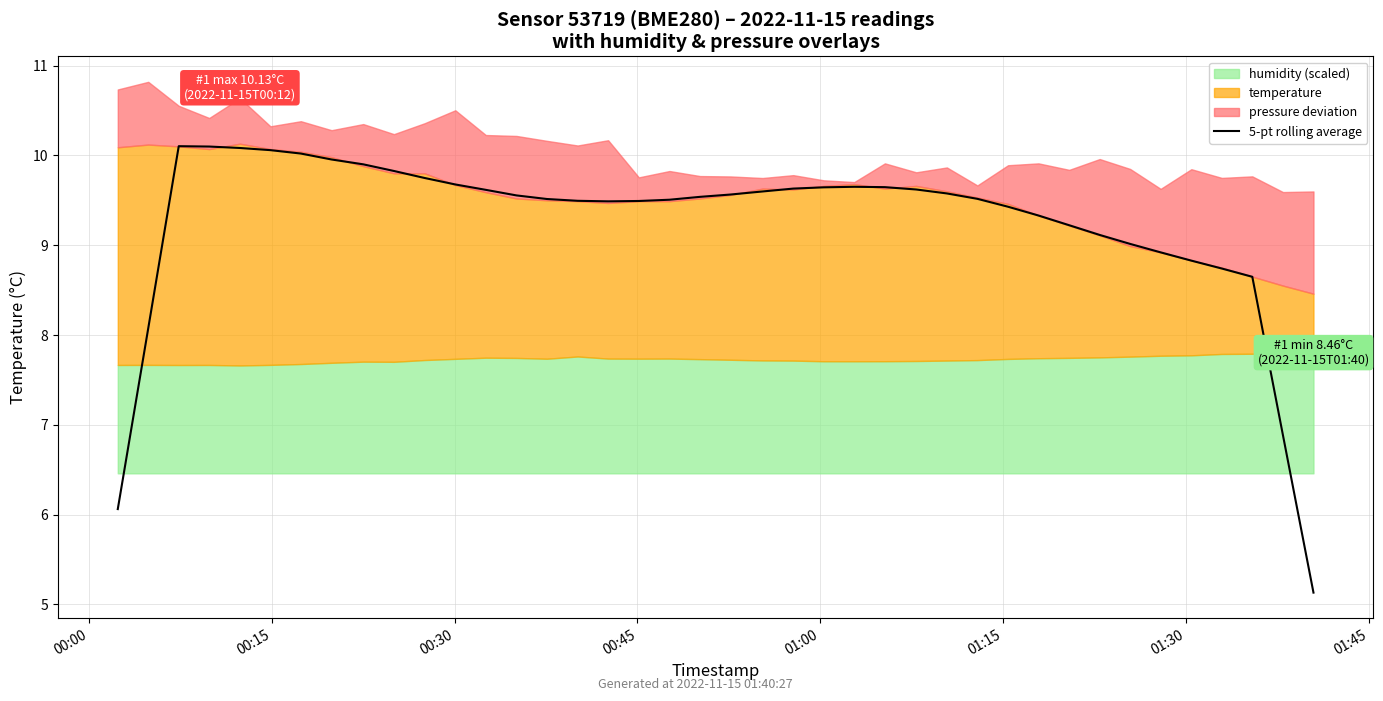

True or false: there are more than 0 points higher than both neighbors.

True